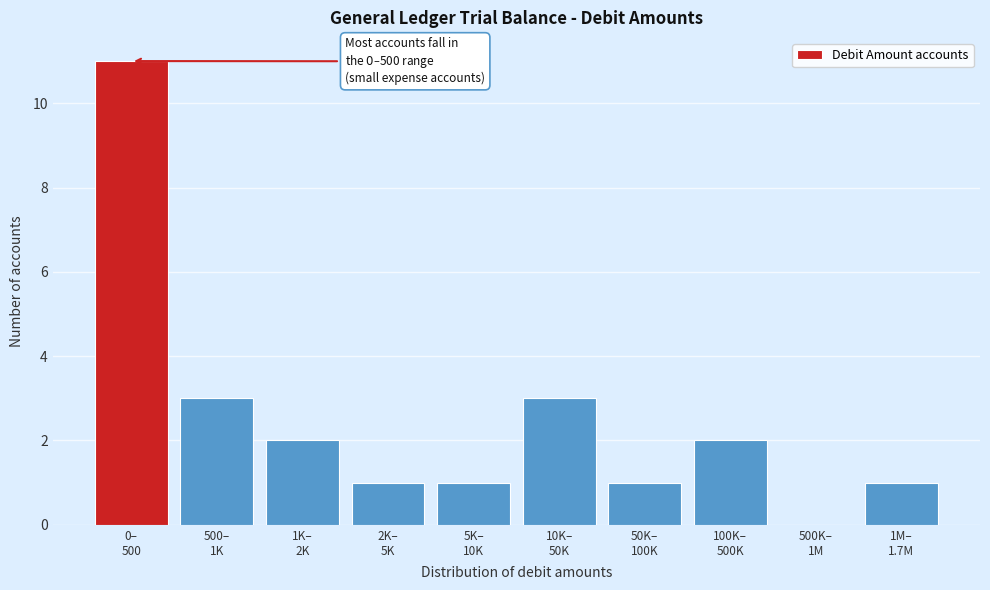

What is the sum of all values?

25